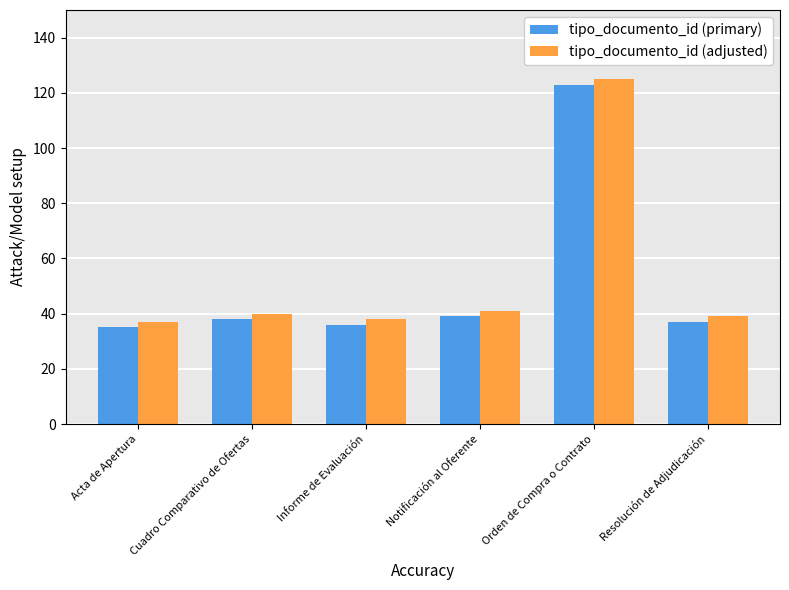

What position from the right is Informe de Evaluación?

4